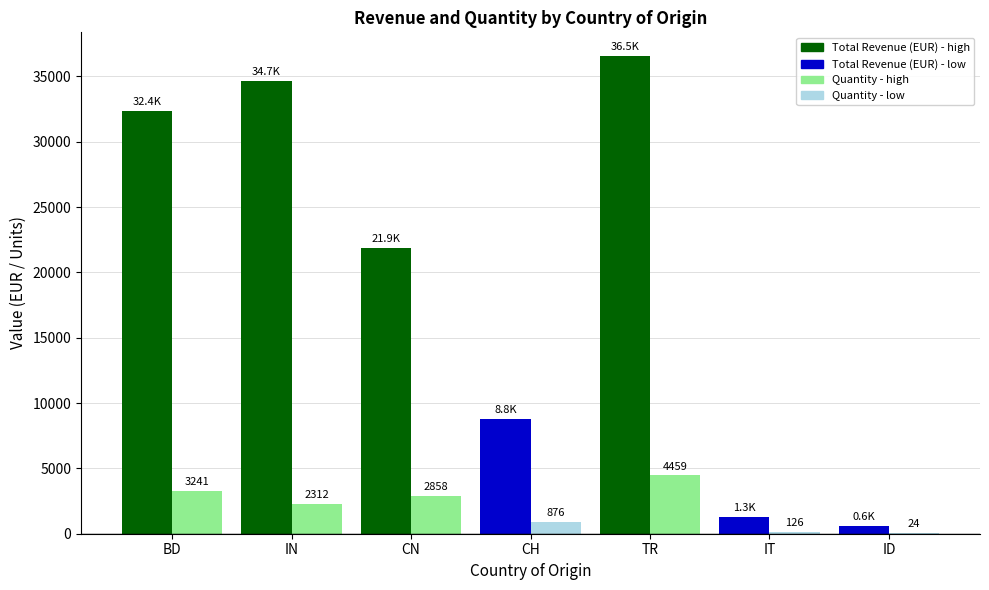

At which category is the sum across all series the highest?

TR